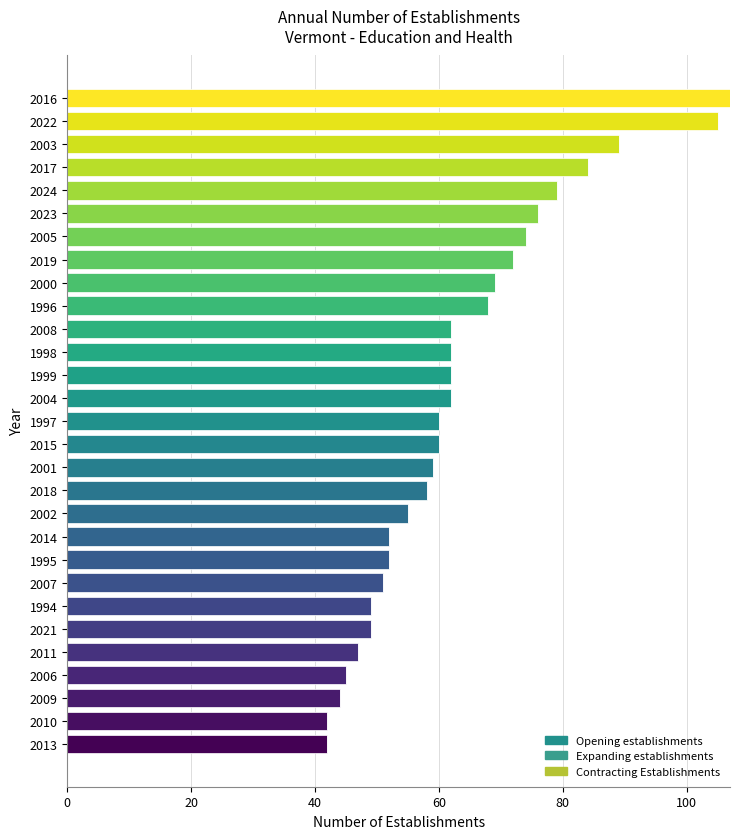

The value at 2008 is 62. True or false?

True